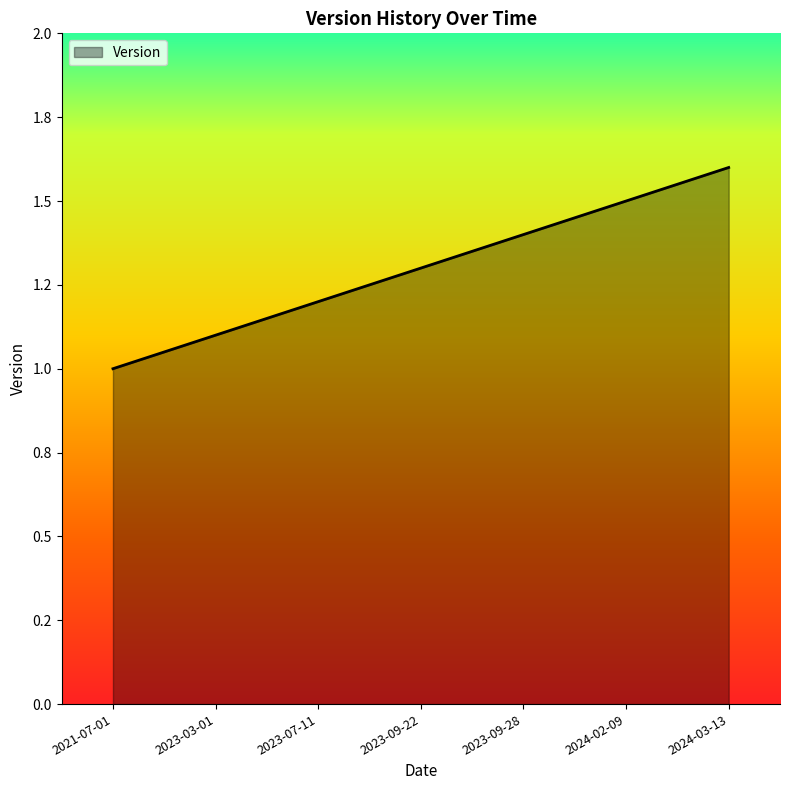

Does the chart display data point markers on the line(s)?

No